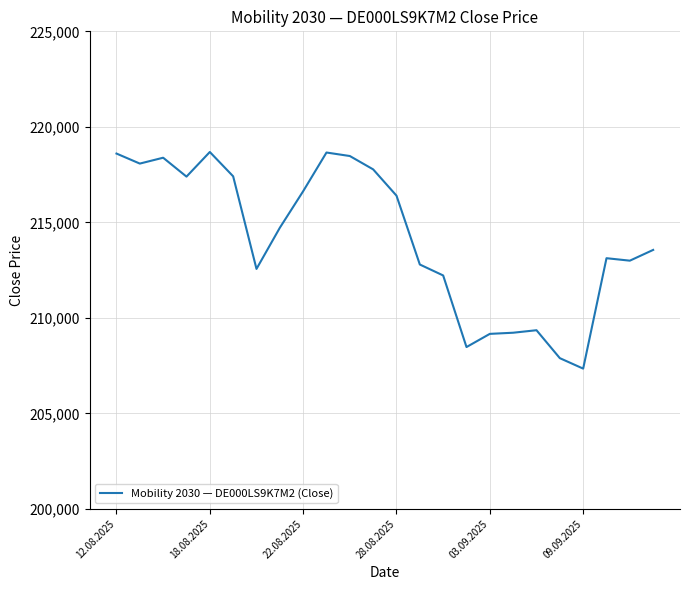

What is the minimum value shown in the chart?

207344